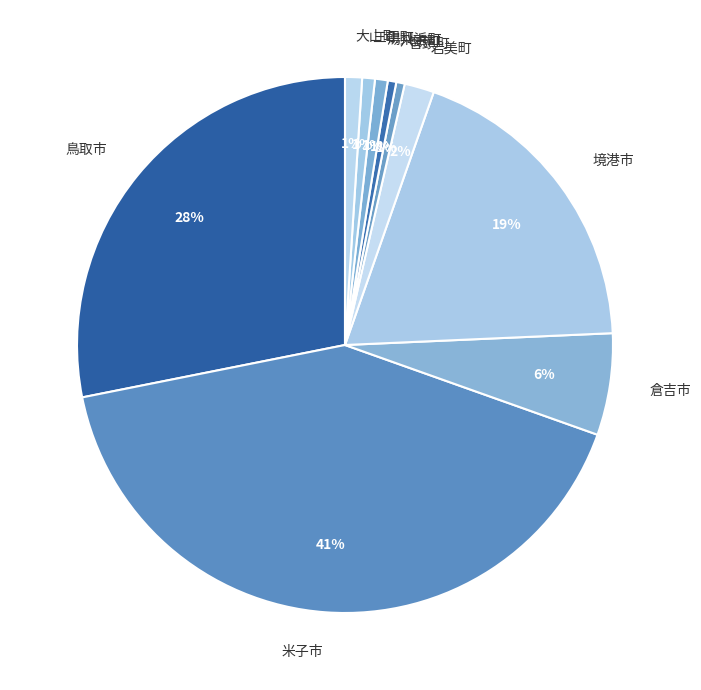

Is it true that 境港市 is 19% of the pie?

True